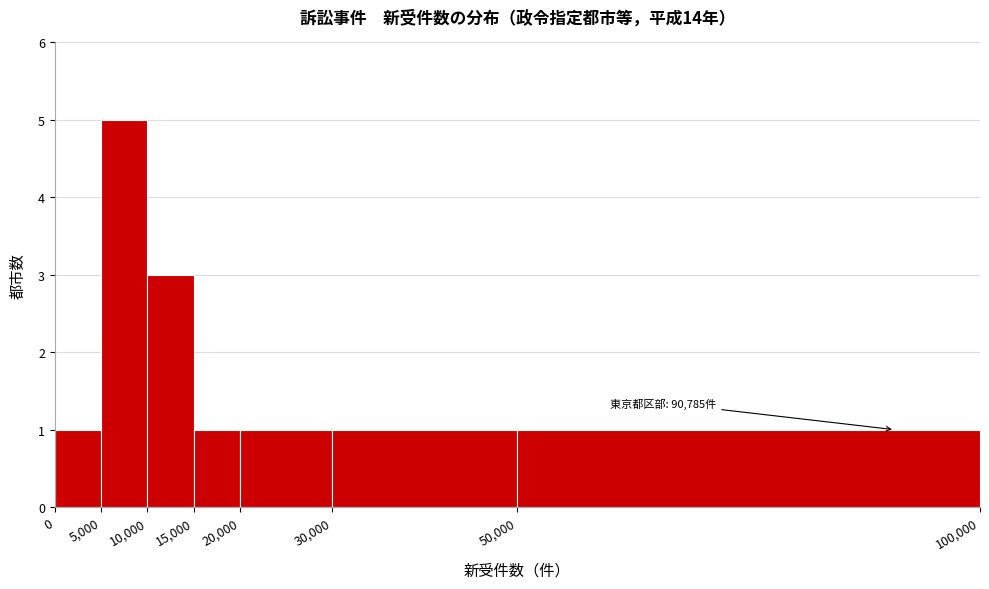

Over which range of the x-axis is the bar tallest?

5,000 to 10,000